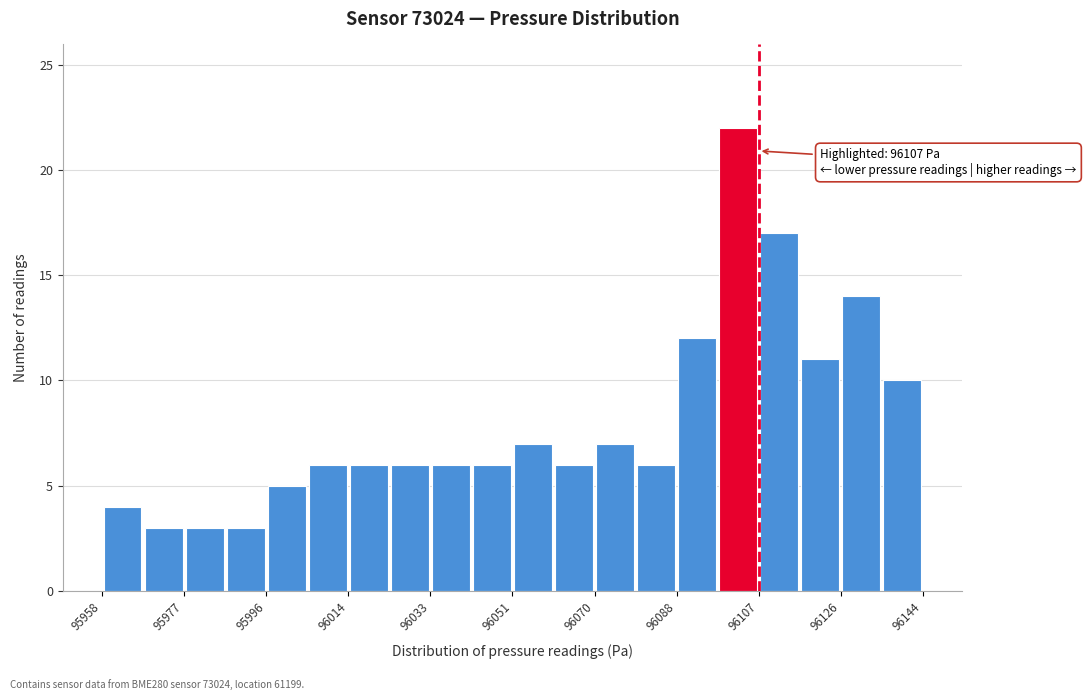

Over which range of the x-axis is the bar tallest?

96098 to 96108